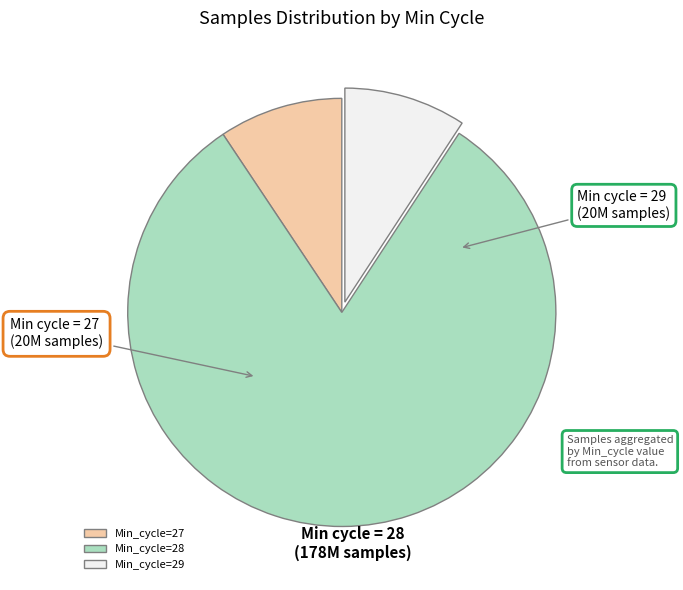

The Min_cycle=28 slice represents 94% of the pie. True or false?

False